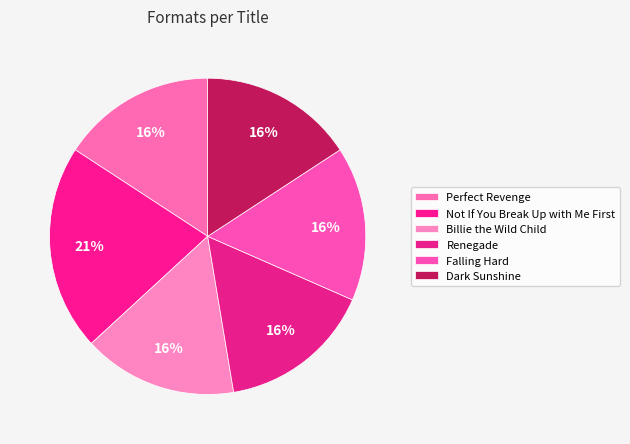

How many segments does this pie chart have?

6